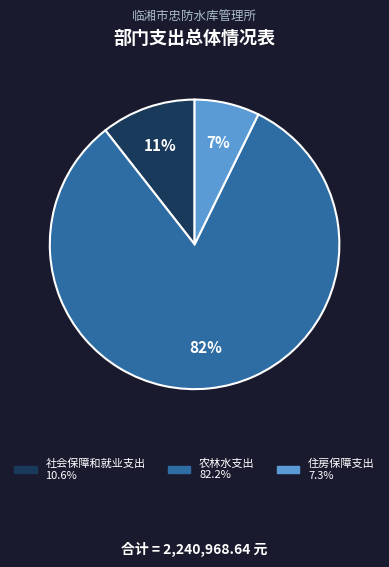

Is there any slice that represents more than half of the pie?

Yes